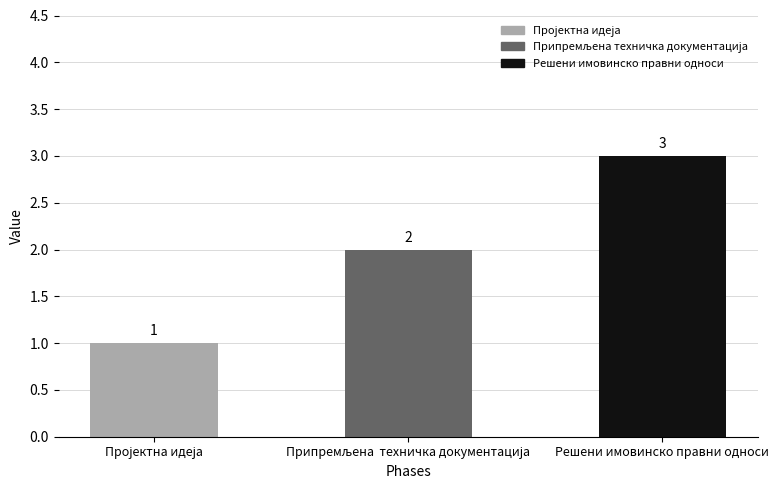

True or false: the data shows 1 at Решени имовинско правни односи.

False